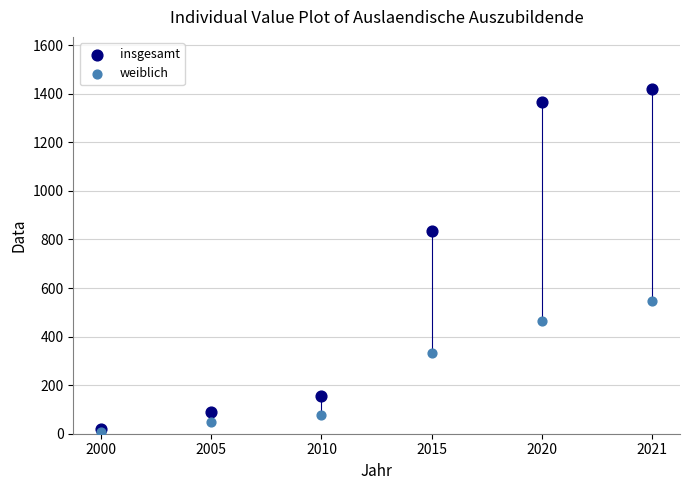

Which series reaches the maximum Y coordinate?

insgesamt